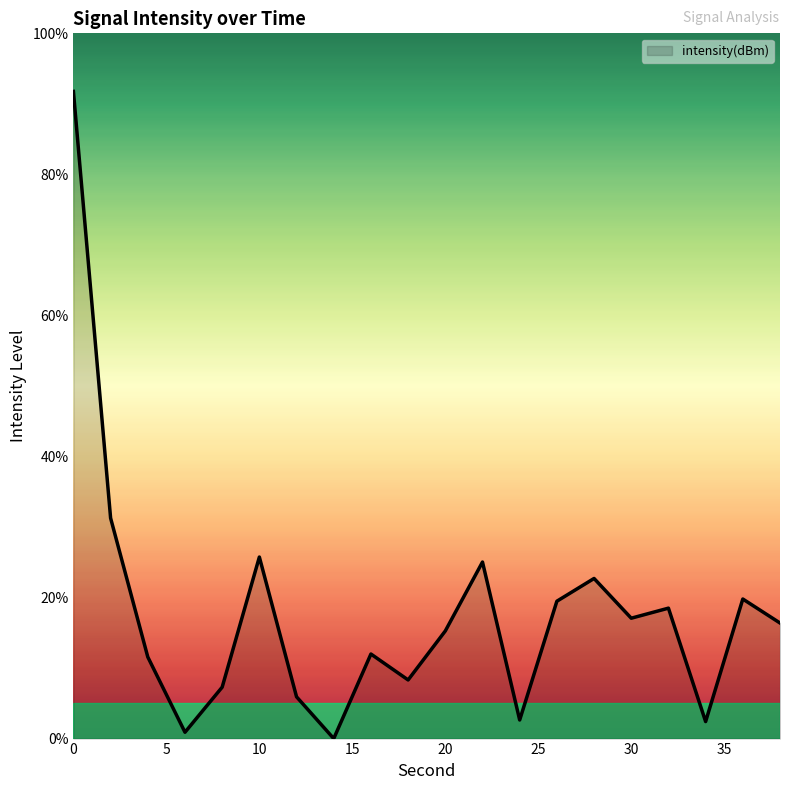

What is the difference between the maximum and minimum values?

91.8